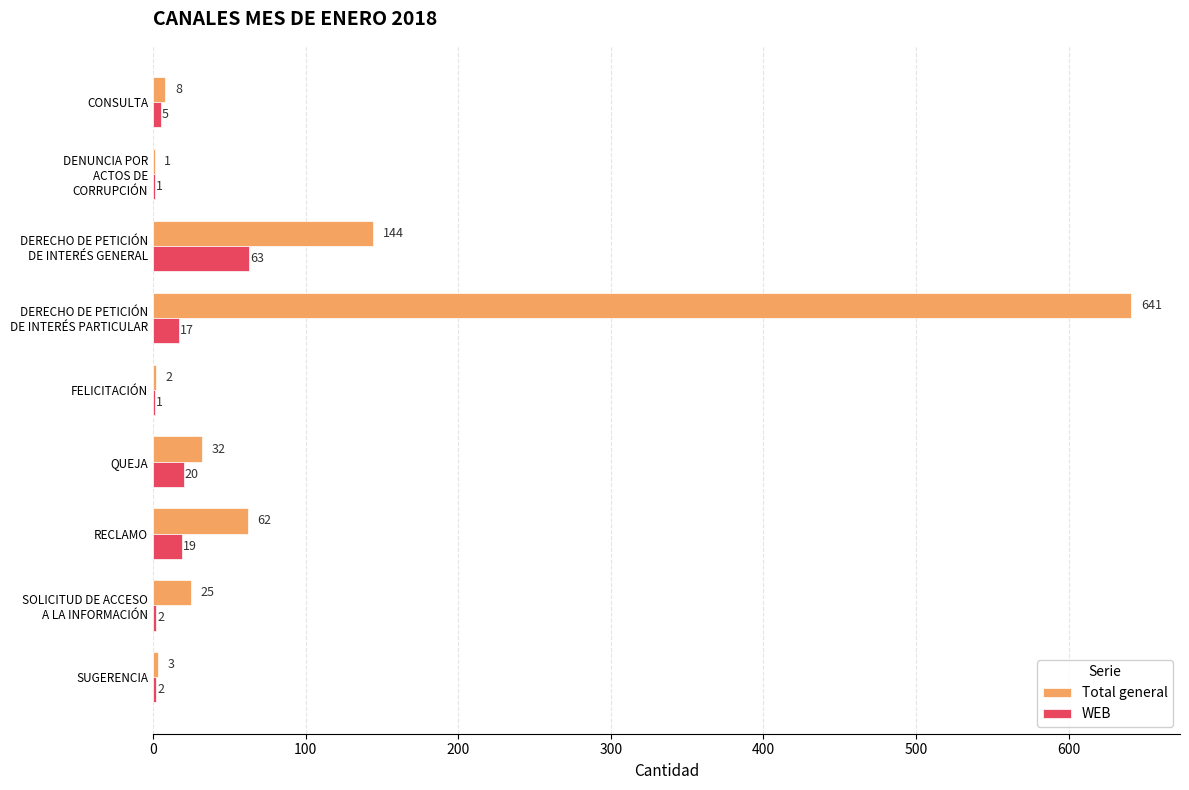

What is the maximum value shown in the chart?

641